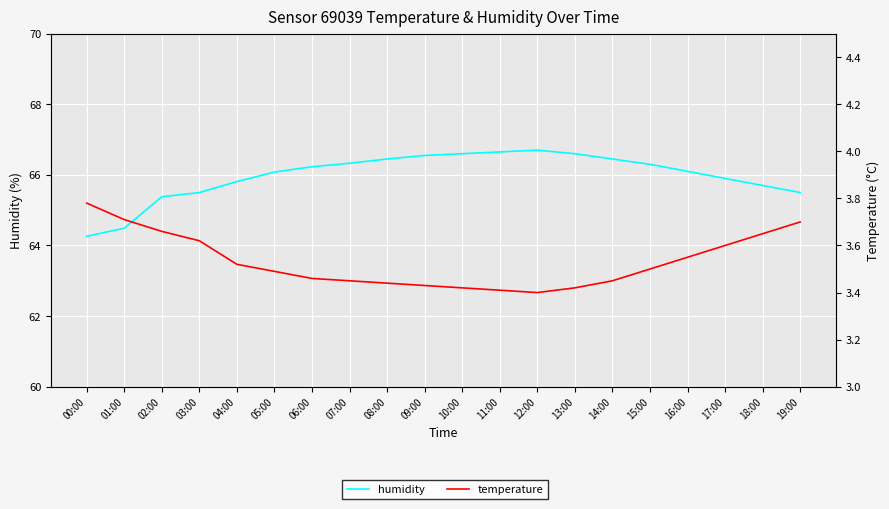

Reading left to right, extract all data points from this chart.

humidity: 64.3	64.5	65.4	65.5	65.8	66.1	66.2	66.3	66.5	66.5	66.6	66.7	66.7	66.6	66.5	66.3	66.1	65.9	65.7	65.5
temperature: 3.8	3.7	3.7	3.6	3.5	3.5	3.5	3.5	3.4	3.4	3.4	3.4	3.4	3.4	3.5	3.5	3.5	3.6	3.6	3.7